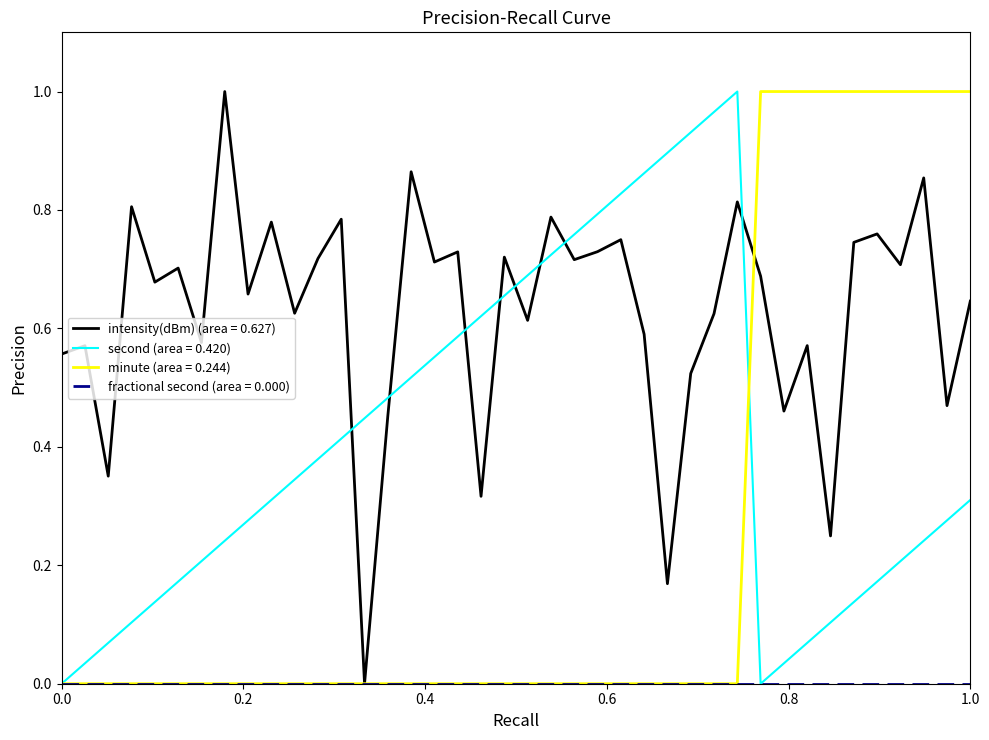

Which series has the largest total across all categories?

intensity(dBm) (area = 0.627)